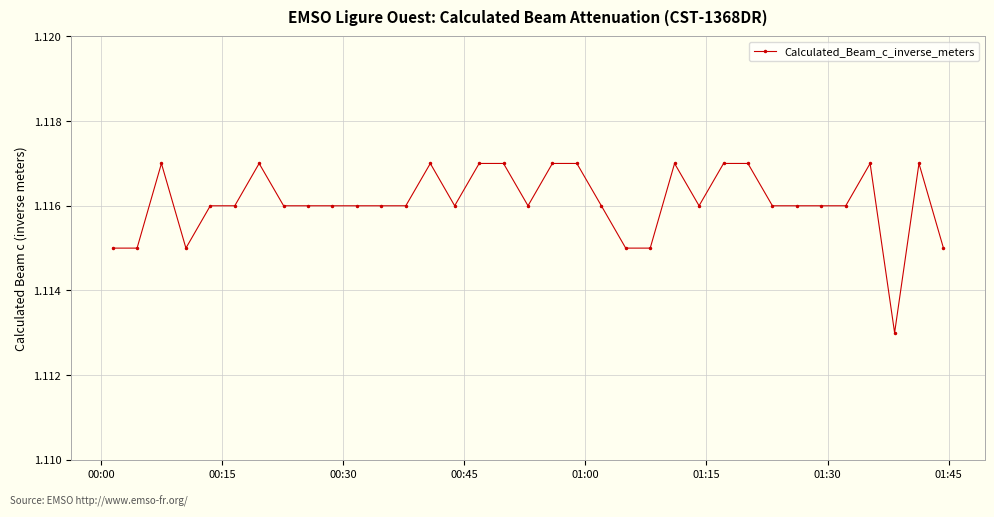

What is the sum of all values?

39.1